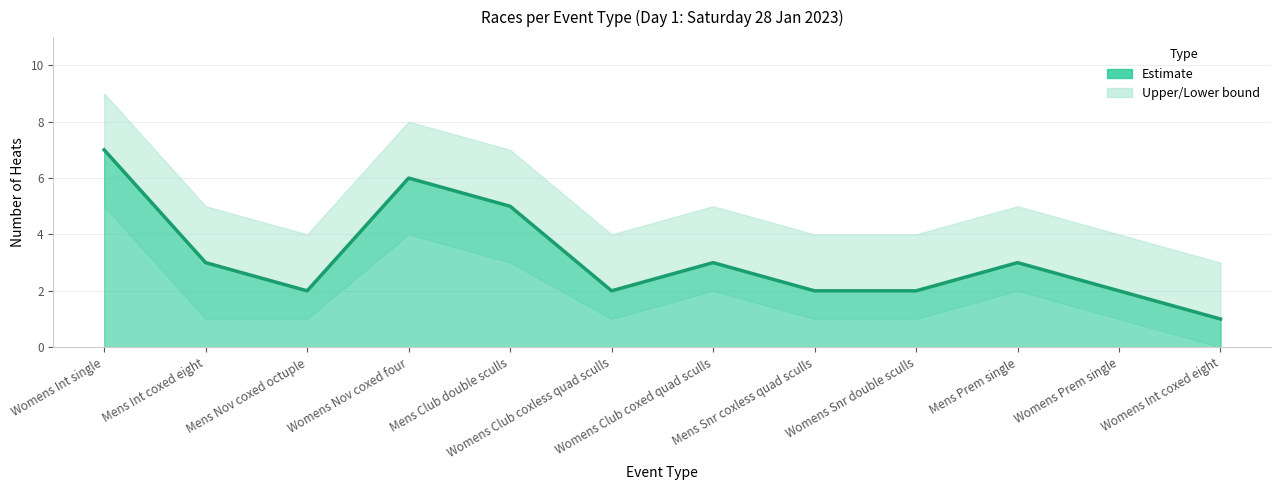

Reading right to left, transcribe all the data shown in this chart.

Heat count: 1	2	3	2	2	3	2	5	6	2	3	7
Upper bound: 3	4	5	4	4	5	4	7	8	4	5	9
Lower bound: 0	1	2	1	1	2	1	3	4	1	1	5